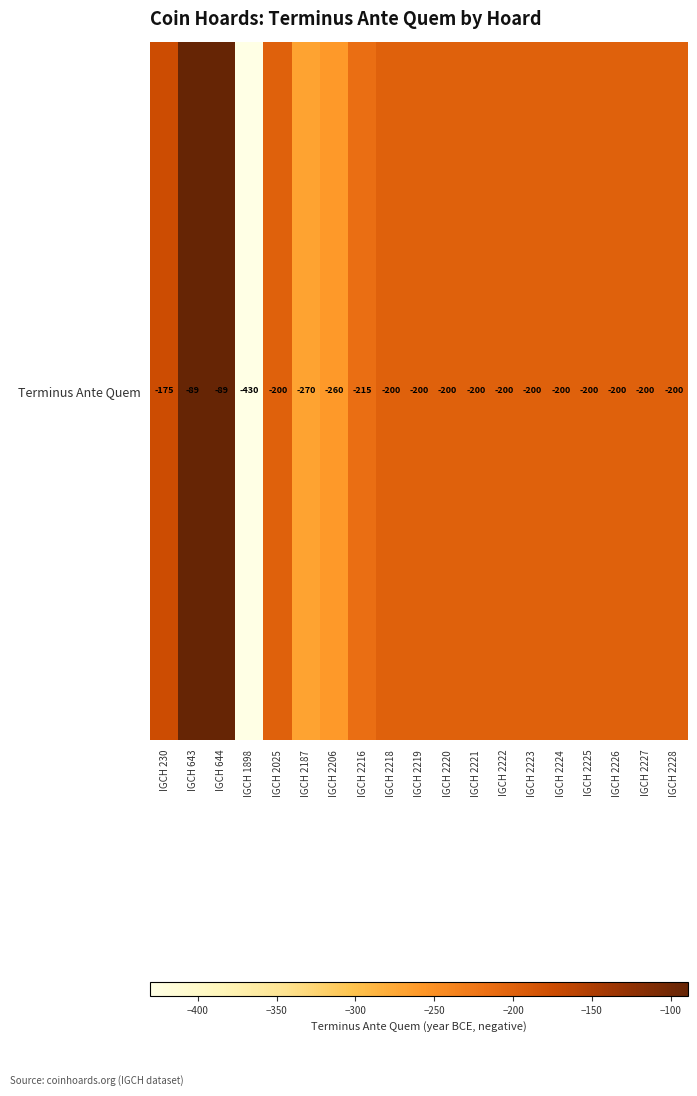

What is the greatest value displayed?

-89